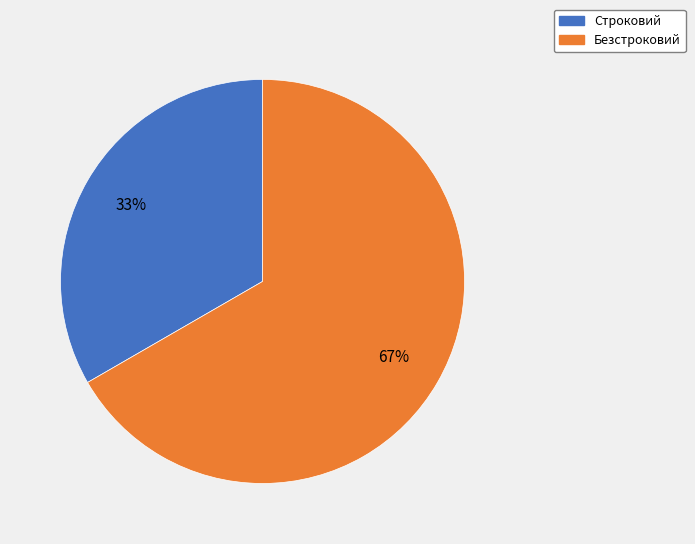

Is the sum of Безстроковий and Строковий greater than half?

Yes